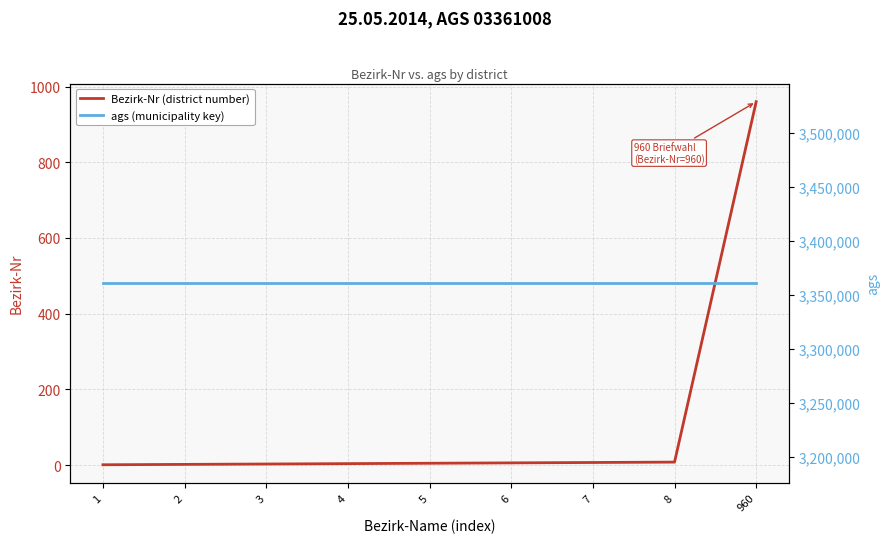

What is the maximum value for ags (municipality key)?

3361008